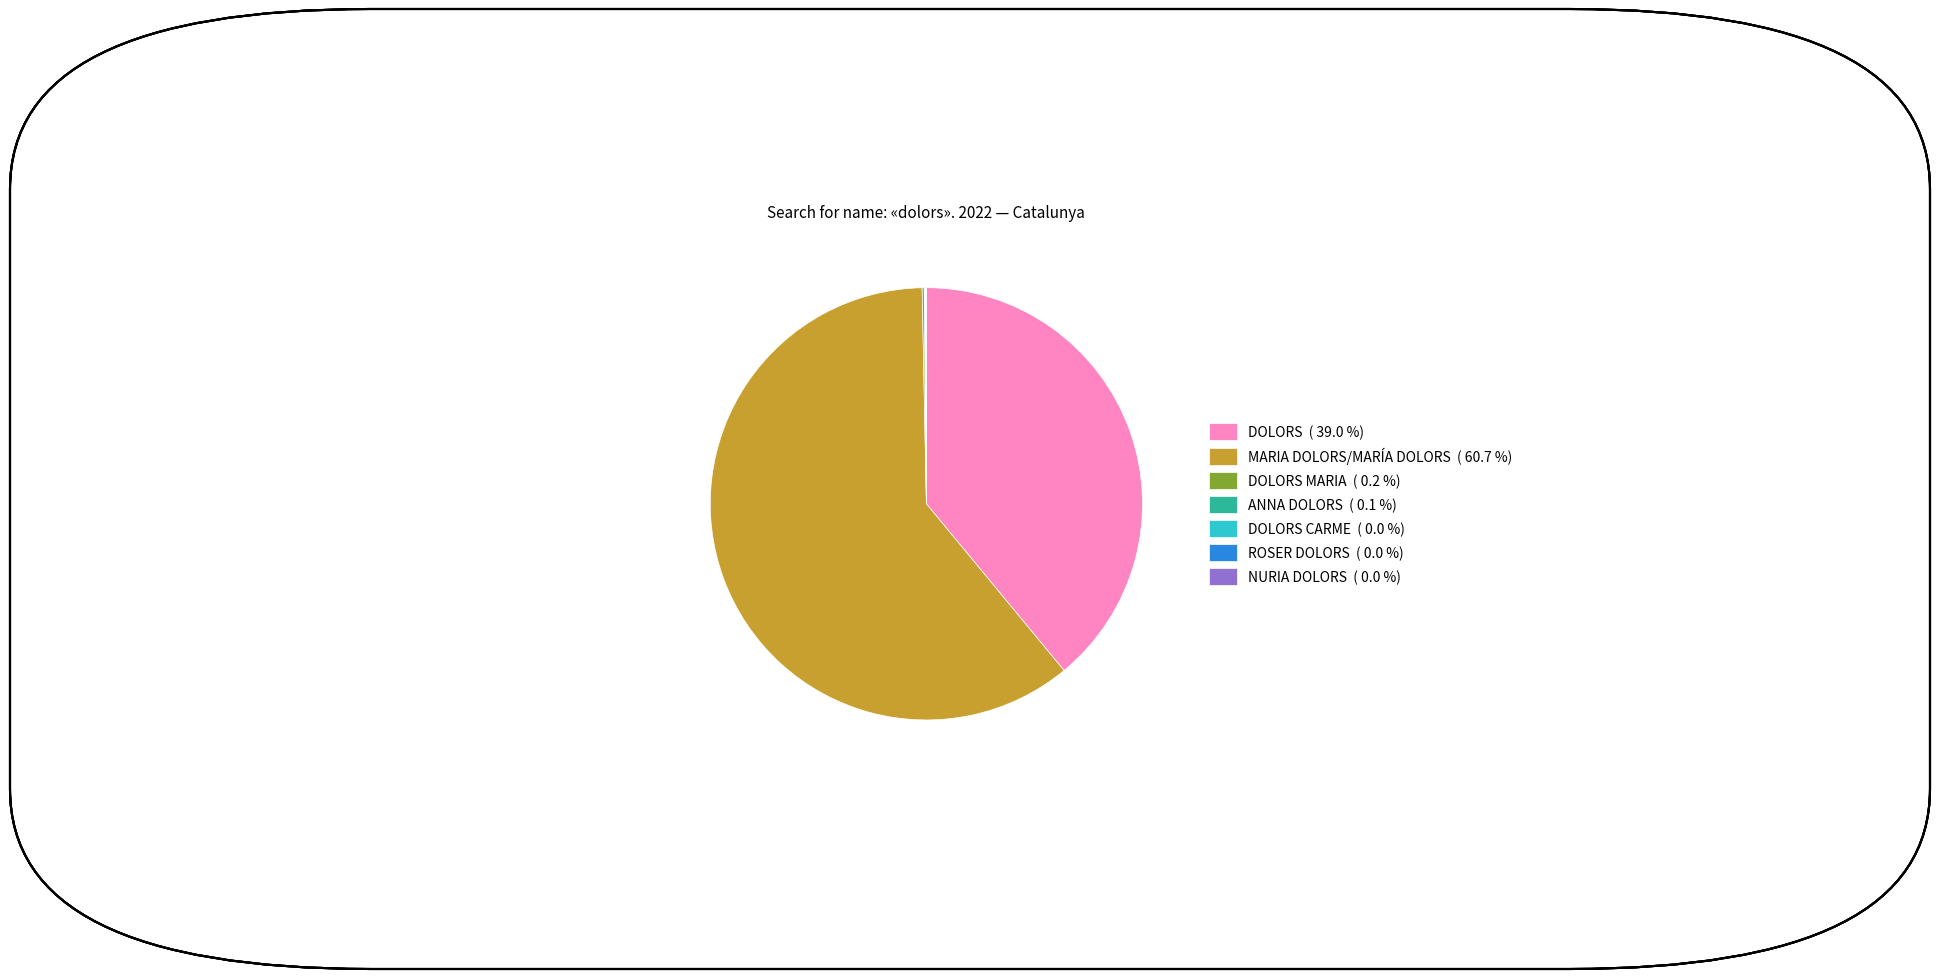

Which category has the biggest portion of the pie?

MARIA DOLORS/MARÍA DOLORS ( 60.7 %)